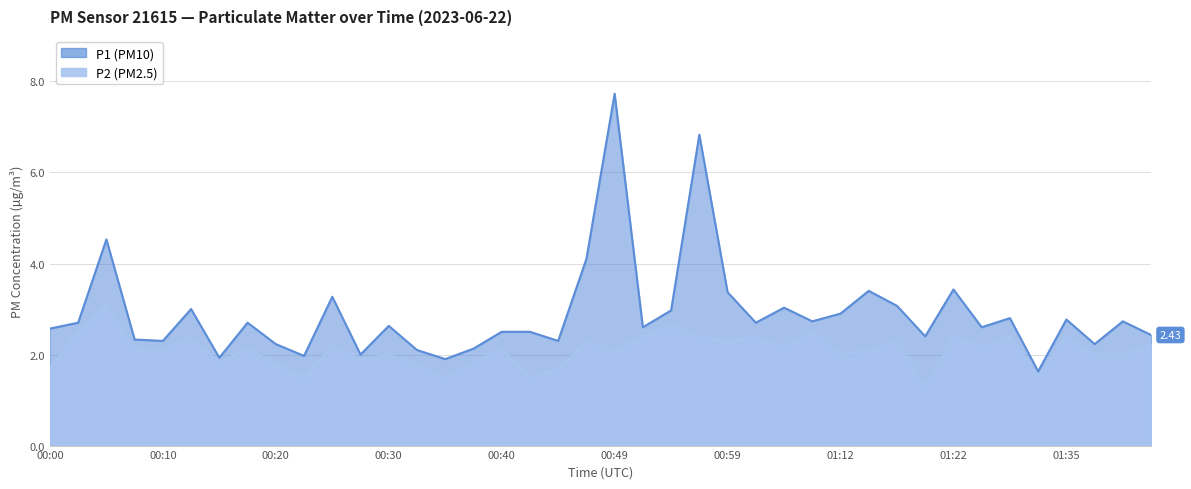

In P2, how many points are lower than both neighbors (excluding endpoints)?

13